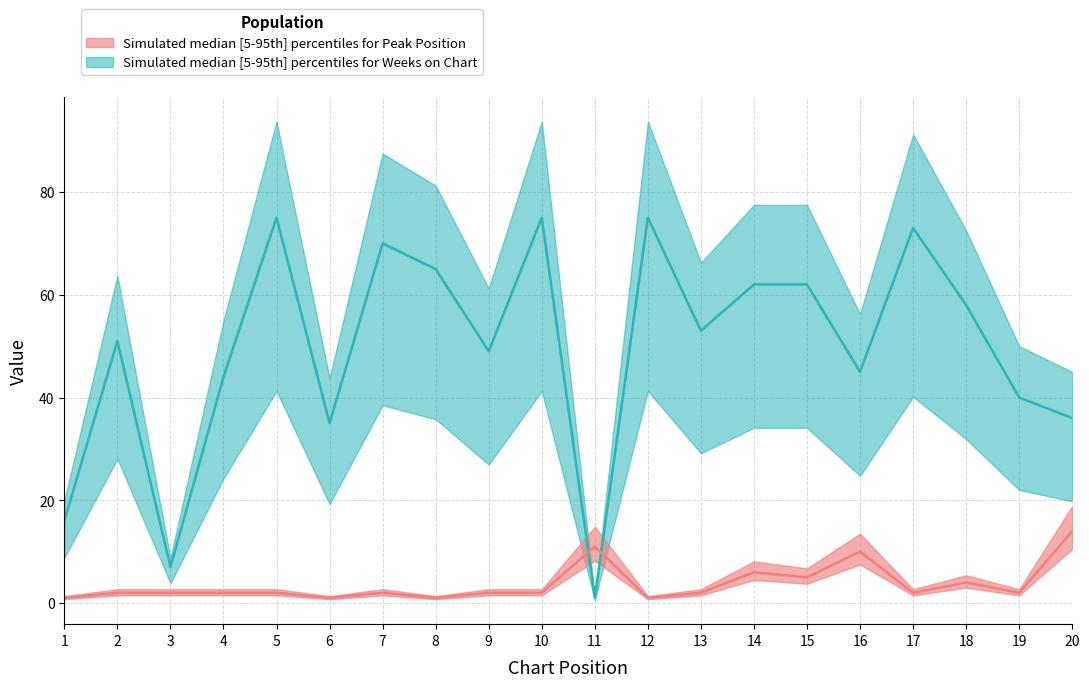

What is the difference between the second highest and second lowest values in the Peak Position median series?

10